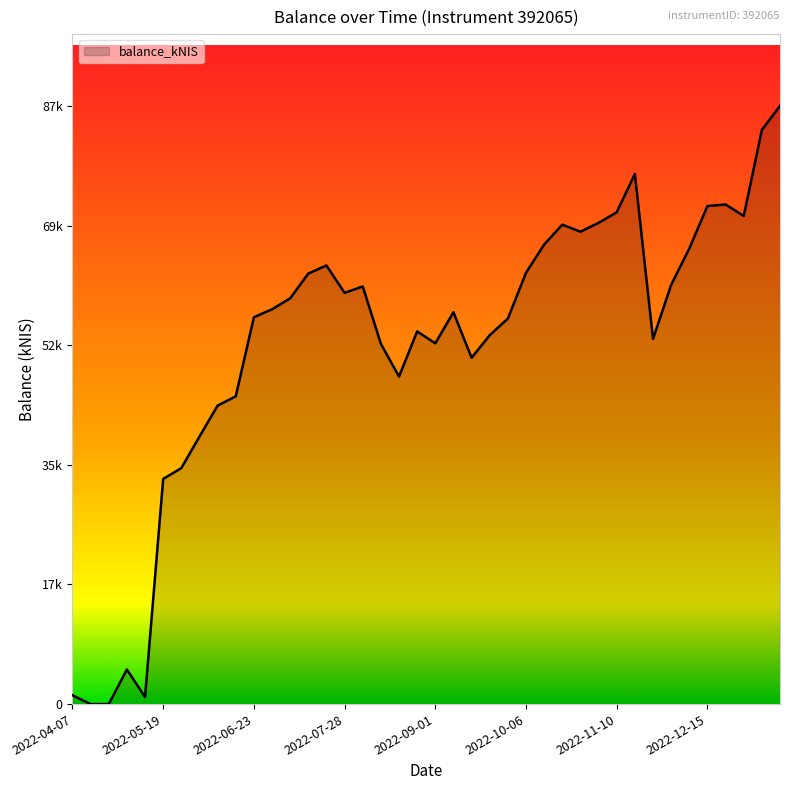

At which category does the chart reach its peak across all series?

2023-01-12